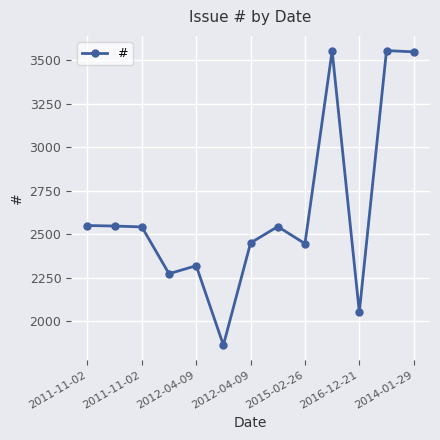

True or false: there are more than 0 points higher than both neighbors.

True